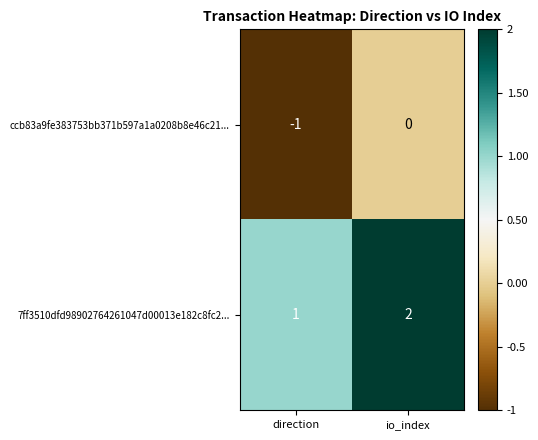

The value of ccb83a9fe383753bb371b597a1a0208b8e46c21... at direction is -1. True or false?

True